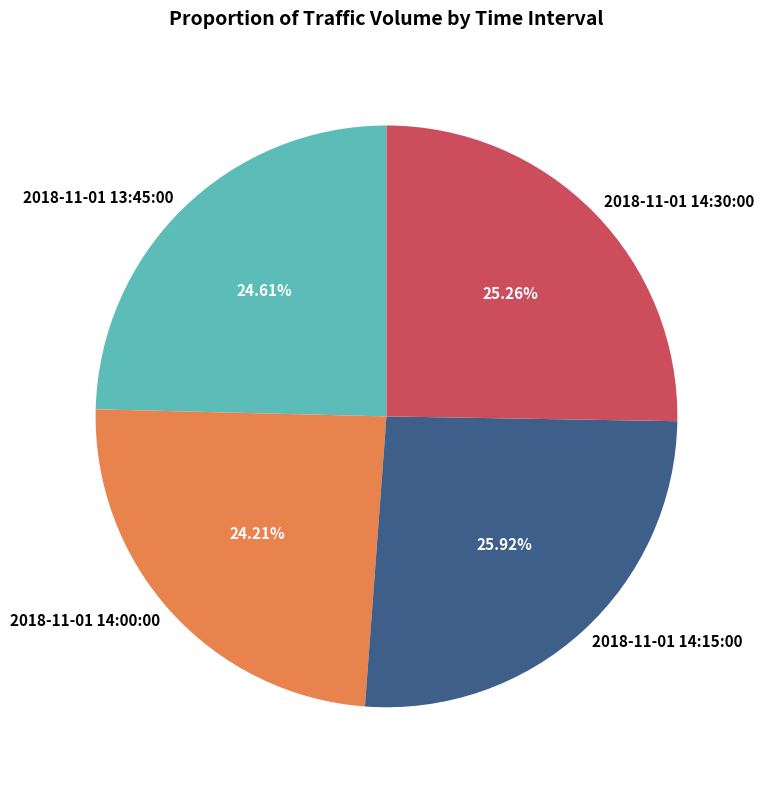

What is the total percentage of 2018-11-01 13:45:00 and 2018-11-01 14:30:00?

49.9%